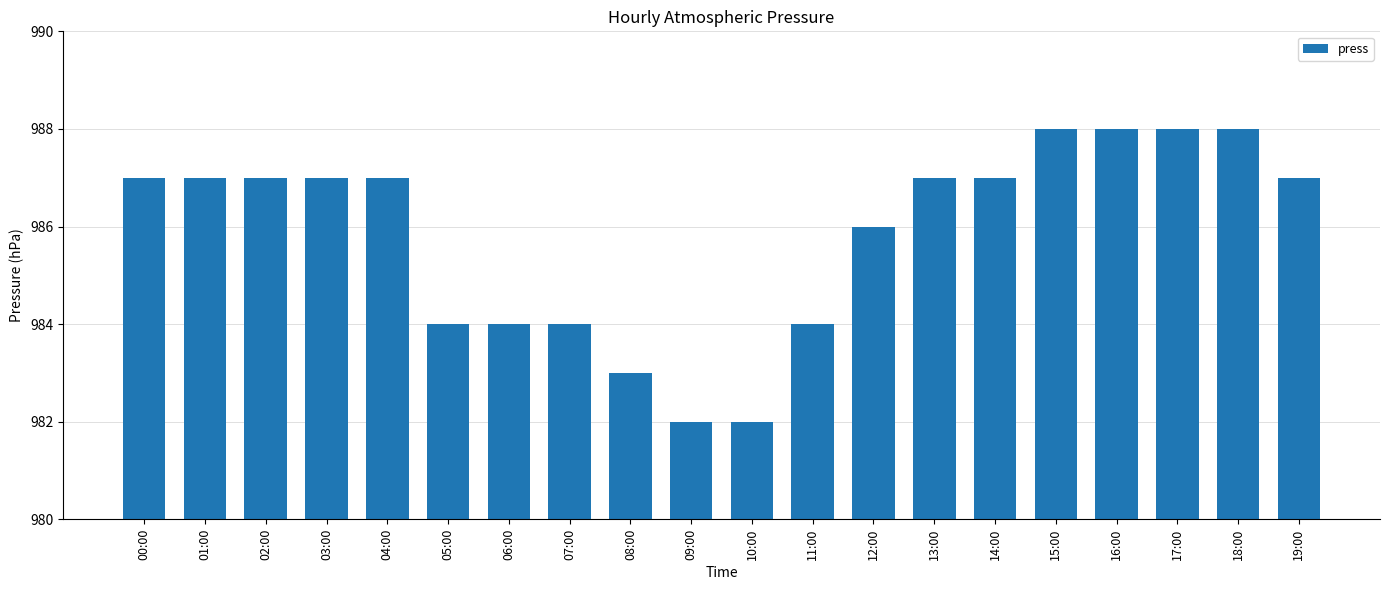

What is the maximum value shown in the chart?

988